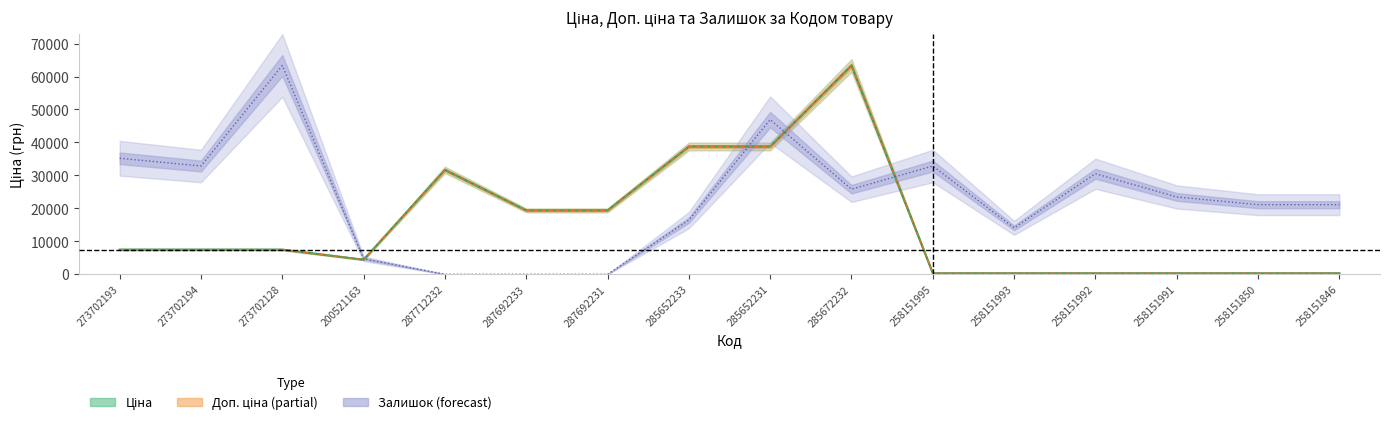

What is the difference between the Доп. ціна values at 285652233 and 273702128?

31288.8